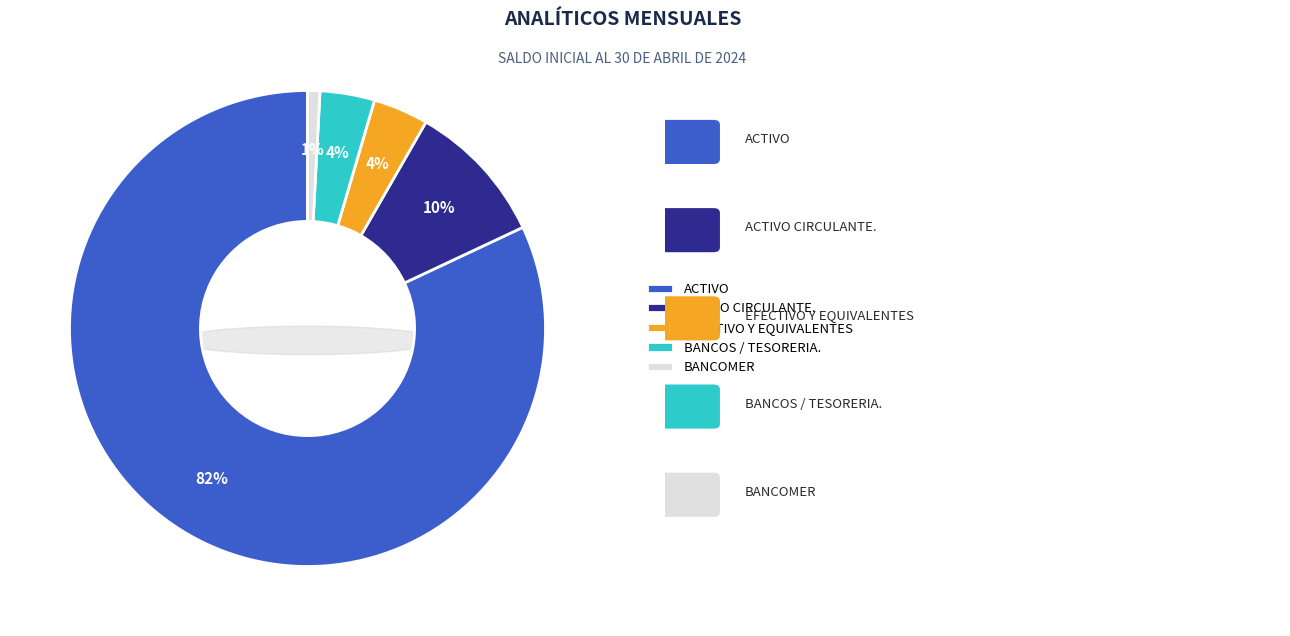

Is BANCOS / TESORERIA. the majority of the pie?

No